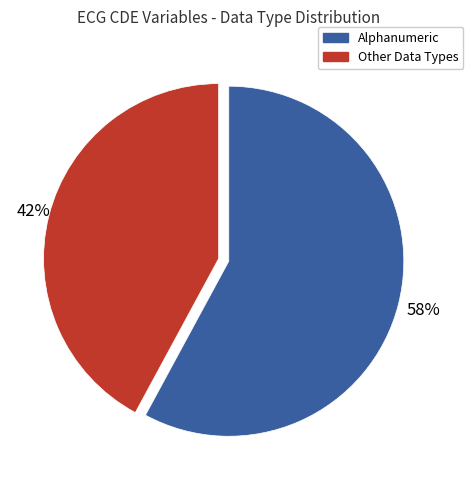

Does Alphanumeric account for over 50% of the chart?

Yes